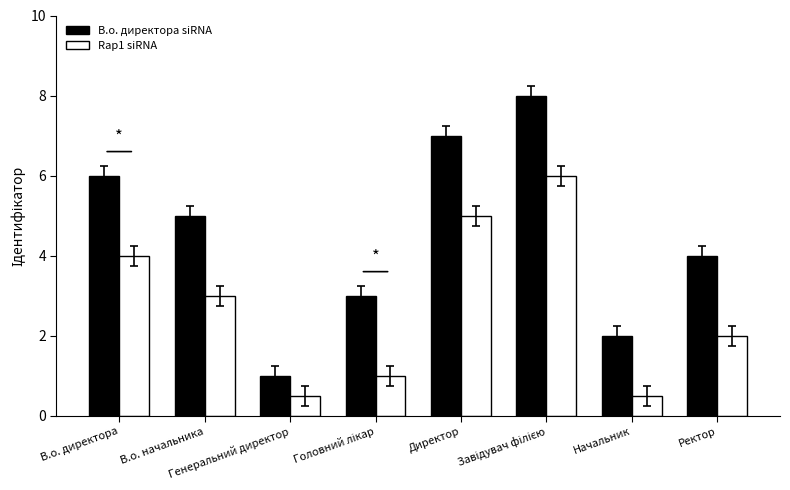

Reading left to right, list all the values displayed in this chart.

В.о. директора siRNA: 6.0	5.0	1.0	3.0	7.0	8.0	2.0	4.0
Rap1 siRNA: 4.0	3.0	0.5	1.0	5.0	6.0	0.5	2.0